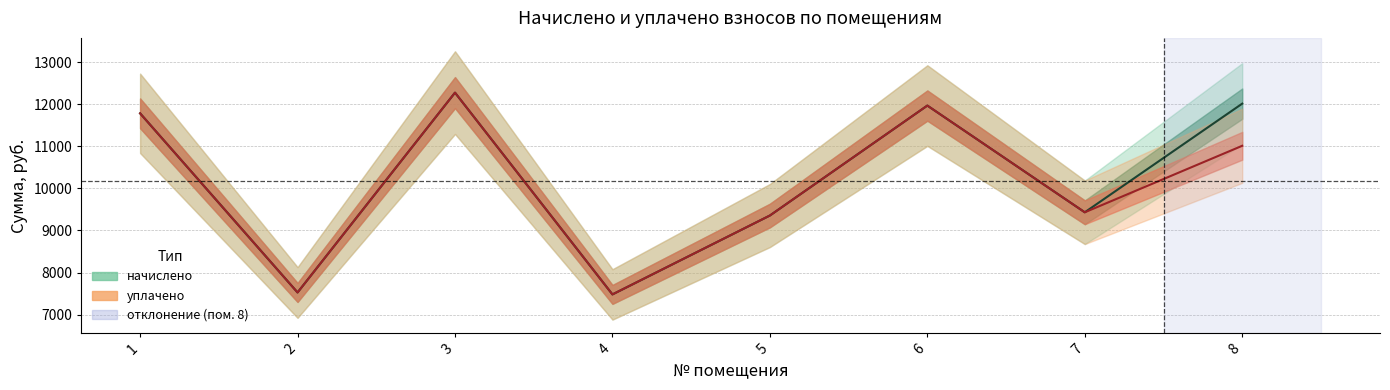

Is it true that уплачено equals 11781.1 at 1?

True